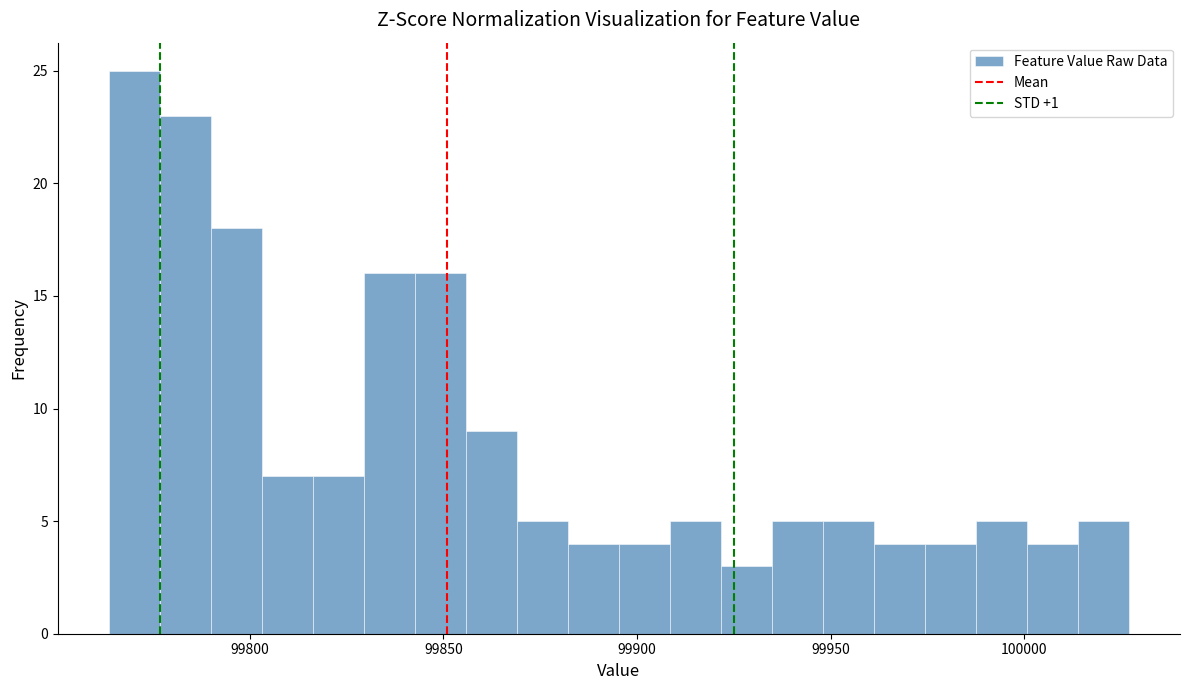

Read against the x-axis, roughly where is the centre of the tallest bar?

99770